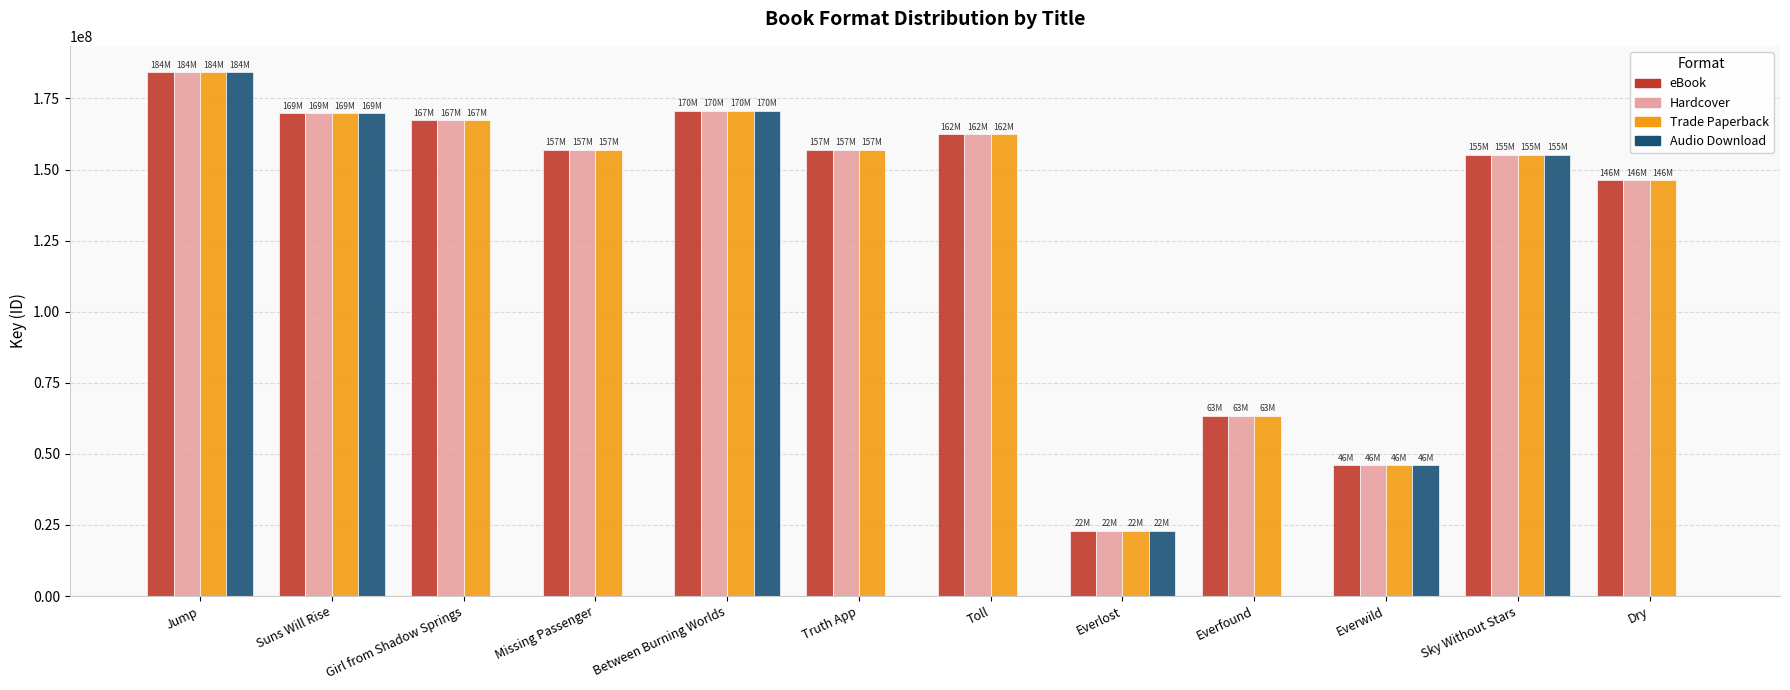

What are all the series names shown in the legend?

eBook, Hardcover, Trade Paperback, Audio Download